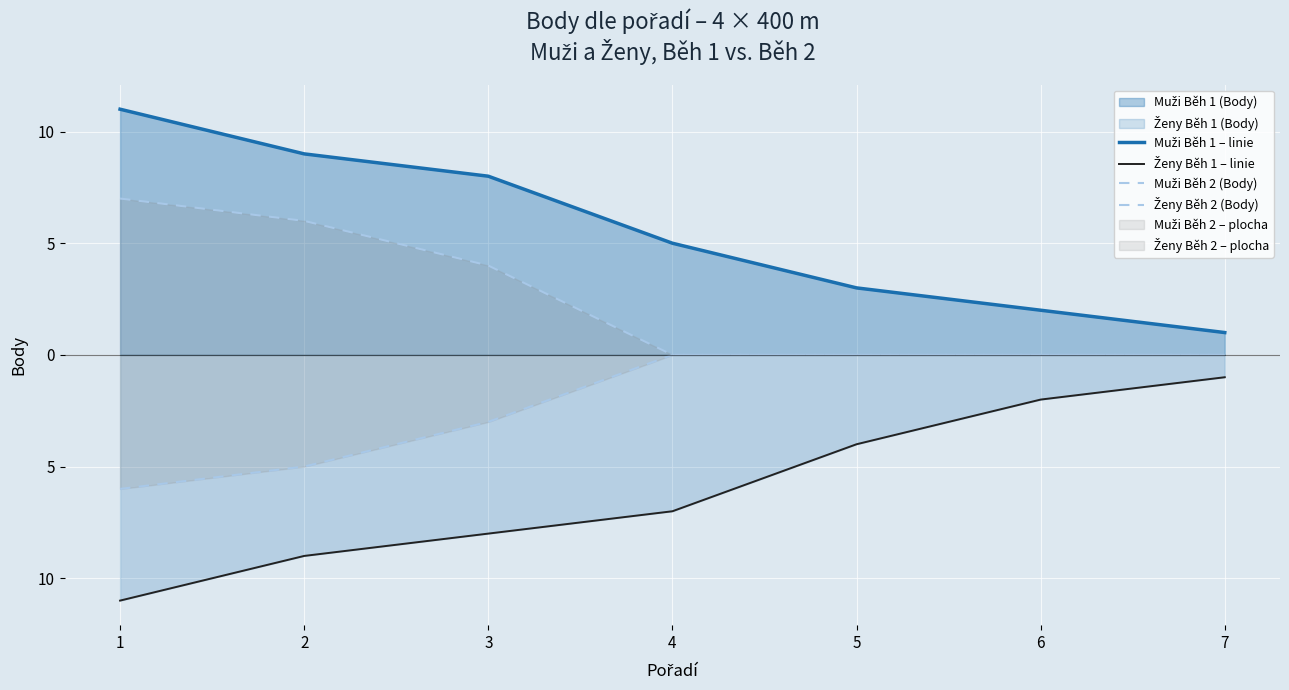

List the series in order of their overall mean, lowest first.

Ženy Běh 1 – linie, Ženy Běh 2 (Body), Muži Běh 2 (Body), Muži Běh 1 – linie